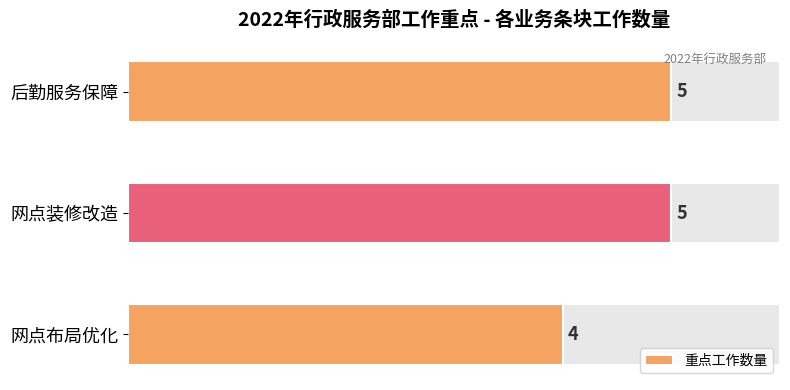

How many values are below 5?

1